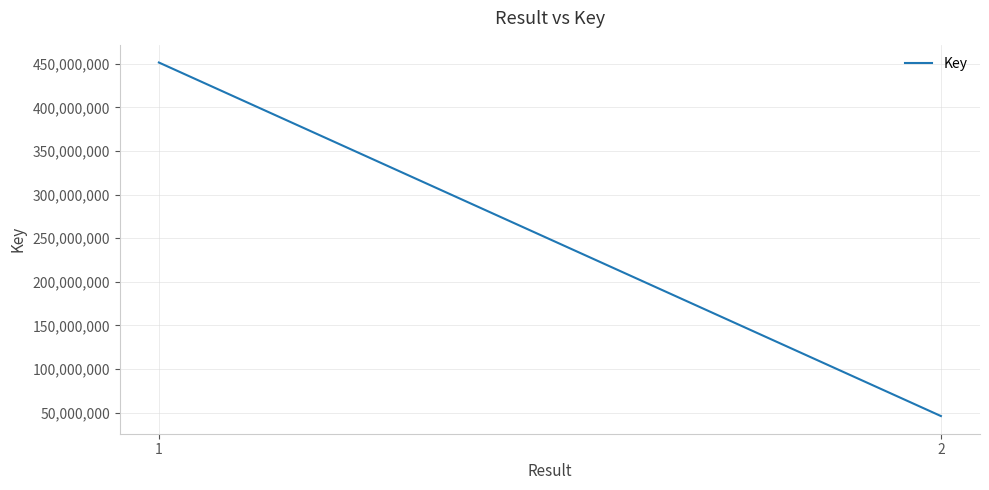

At which category does the chart reach its peak across all series?

1